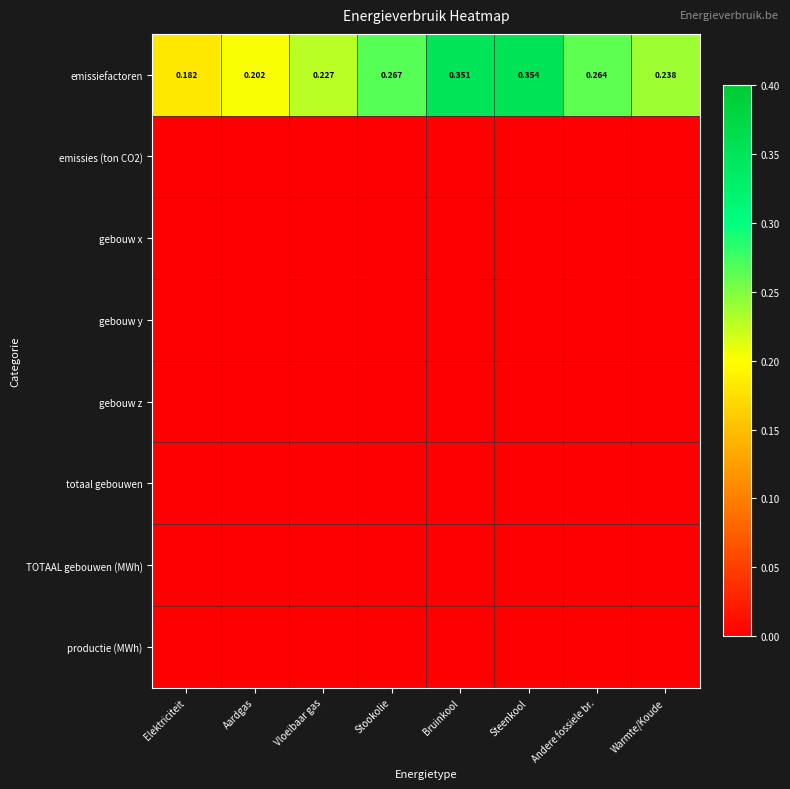

What is the spread (max minus min) of values at Bruinkool?

0.4